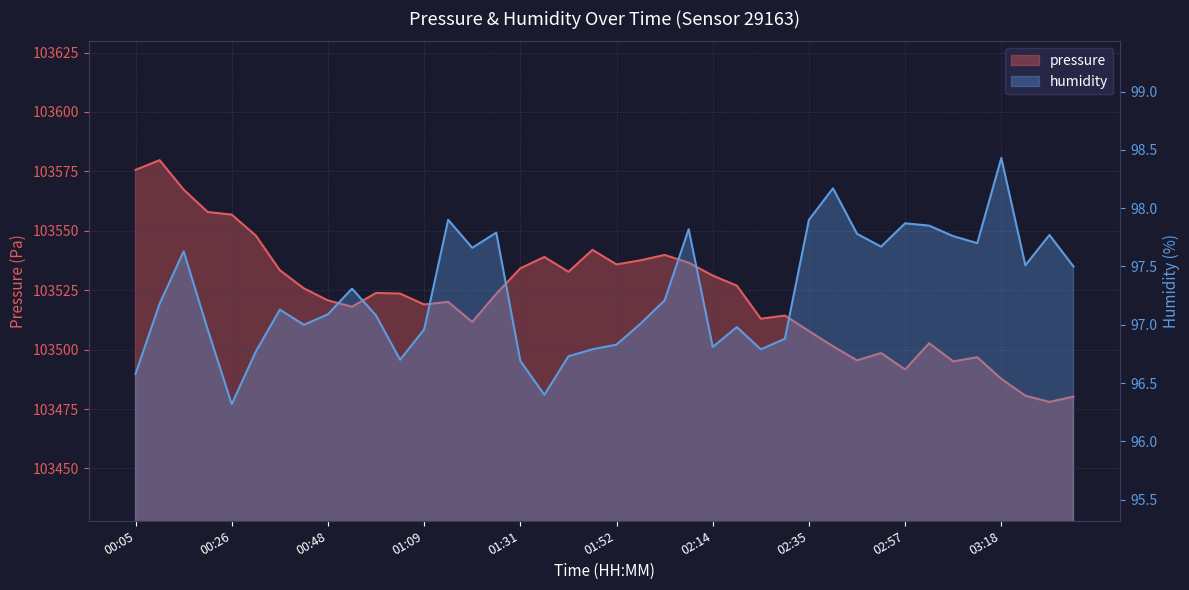

How many interior local valleys does the humidity series have?

10